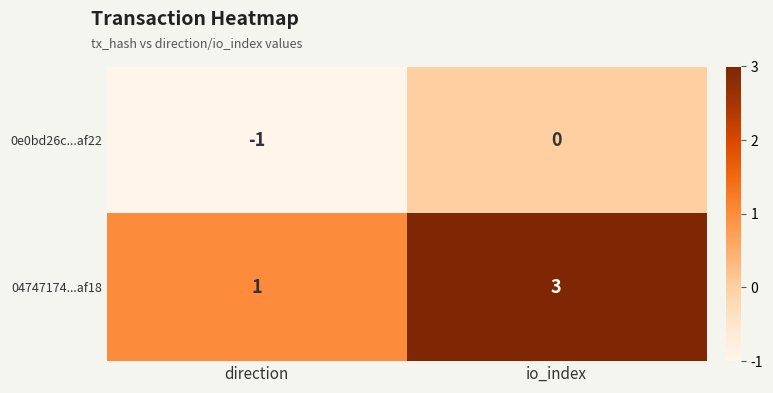

What is the total value across all series at io_index?

3